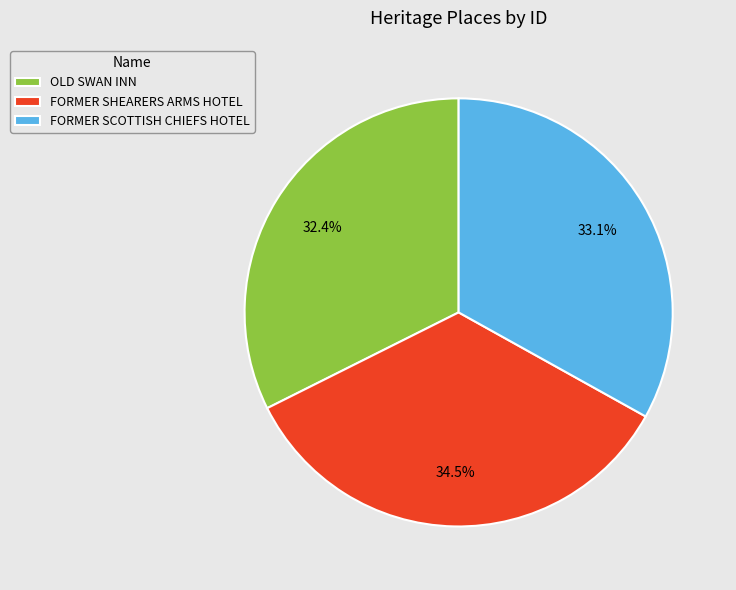

Which has a higher value, OLD SWAN INN or FORMER SHEARERS ARMS HOTEL?

FORMER SHEARERS ARMS HOTEL